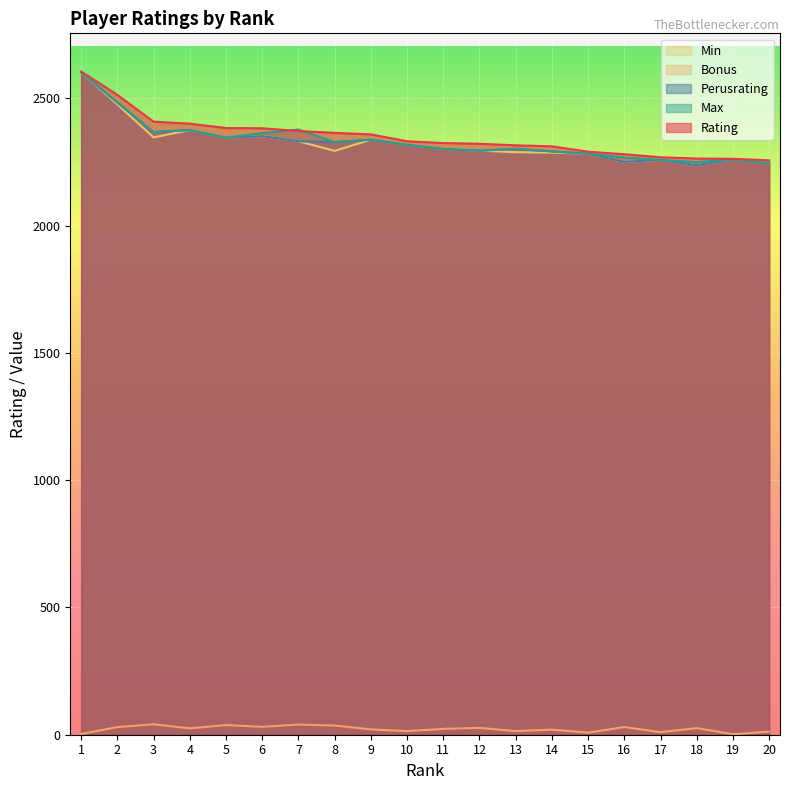

True or false: Min has a value of 2289 at 13.

True